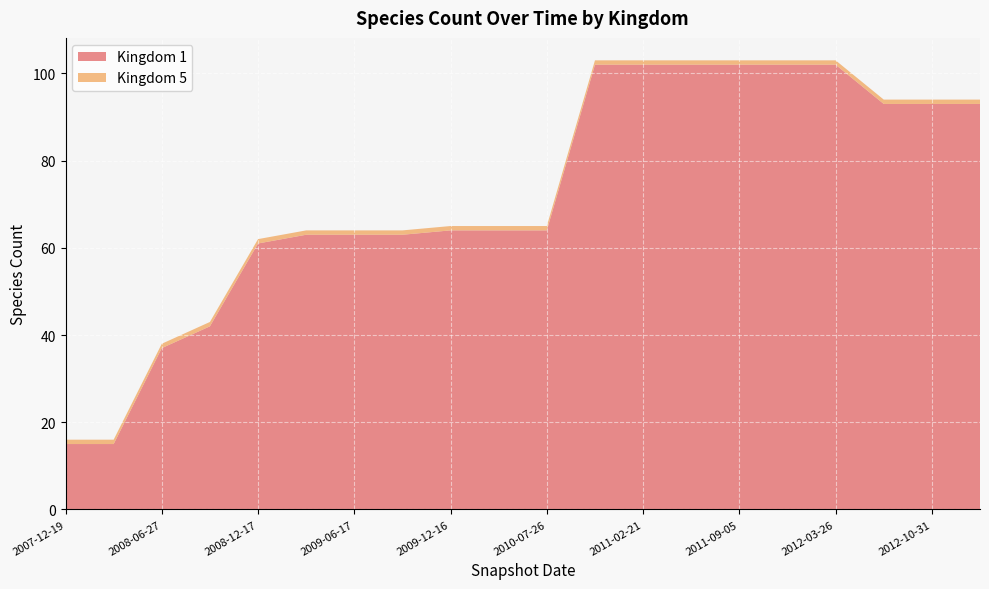

Reading left to right, extract all data points from this chart.

Kingdom 1: 2007-12-19=15	2008-04-01=15	2008-06-27=37	2008-10-10=42	2008-12-17=61	2009-04-06=63	2009-06-17=63	2009-09-25=63	2009-12-16=64	2010-04-01=64	2010-07-26=64	2010-11-17=102	2011-02-21=102	2011-06-10=102	2011-09-05=102	2012-01-18=102	2012-03-26=102	2012-07-13=93	2012-10-31=93	2012-12-11=93
Kingdom 5: 2007-12-19=1	2008-04-01=1	2008-06-27=1	2008-10-10=1	2008-12-17=1	2009-04-06=1	2009-06-17=1	2009-09-25=1	2009-12-16=1	2010-04-01=1	2010-07-26=1	2010-11-17=1	2011-02-21=1	2011-06-10=1	2011-09-05=1	2012-01-18=1	2012-03-26=1	2012-07-13=1	2012-10-31=1	2012-12-11=1